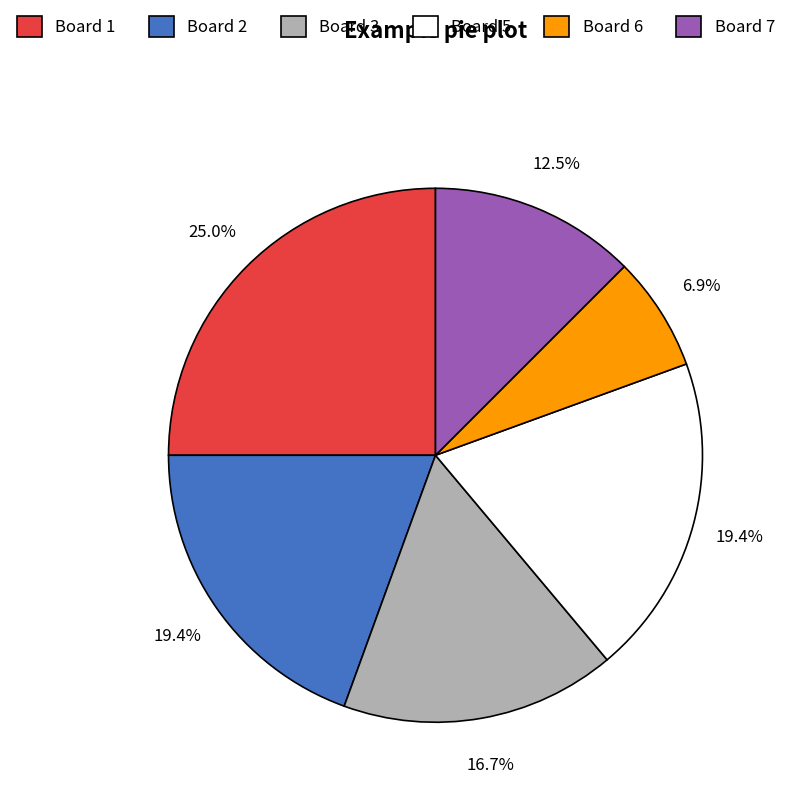

Which has a higher value, Board 1 or Board 3?

Board 1